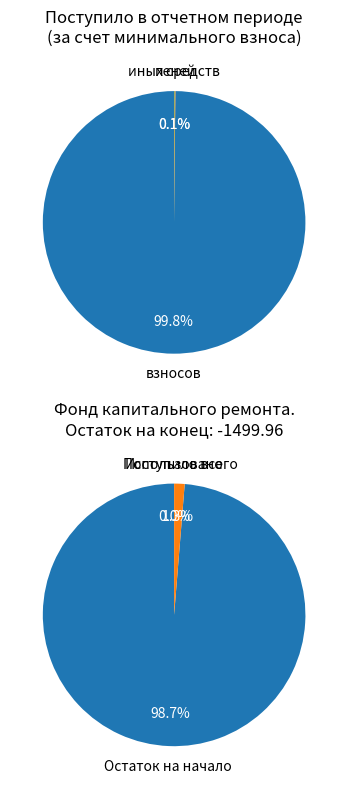

Count the number of slices in the pie.

4